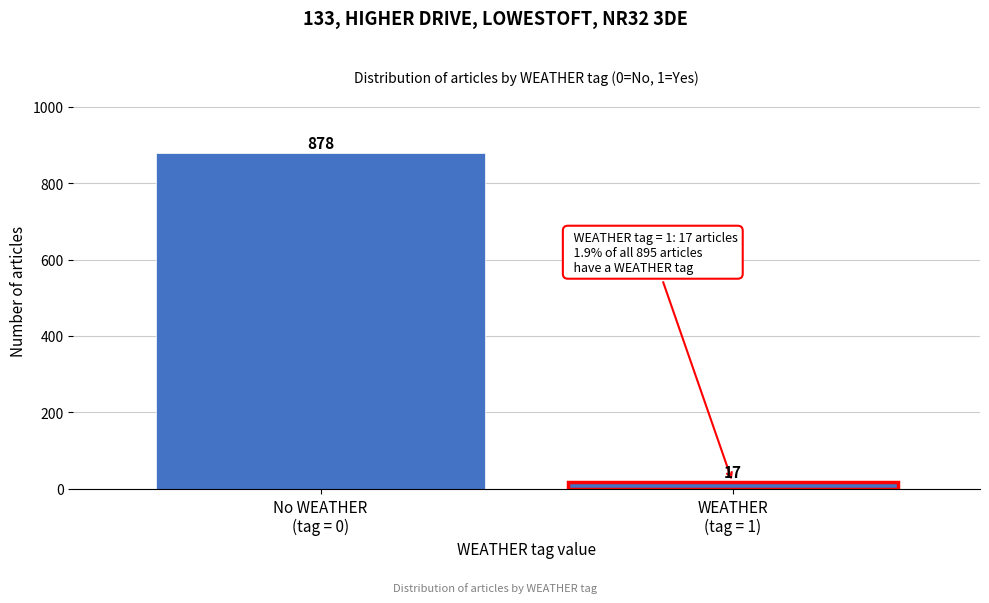

Reading left to right, what are all the values shown in this chart?

878	17